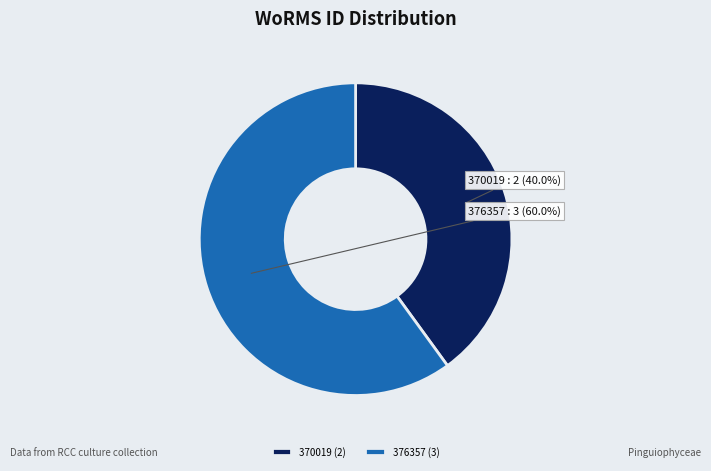

What percentage do 376357 and 370019 together represent?

100.0%